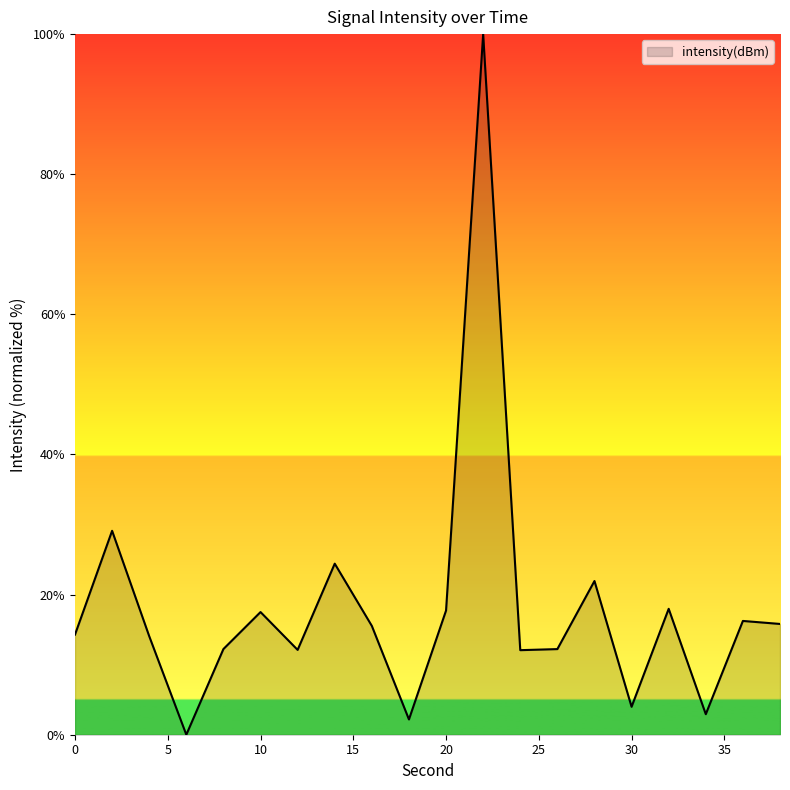

What is the maximum value shown in the chart?

100.0